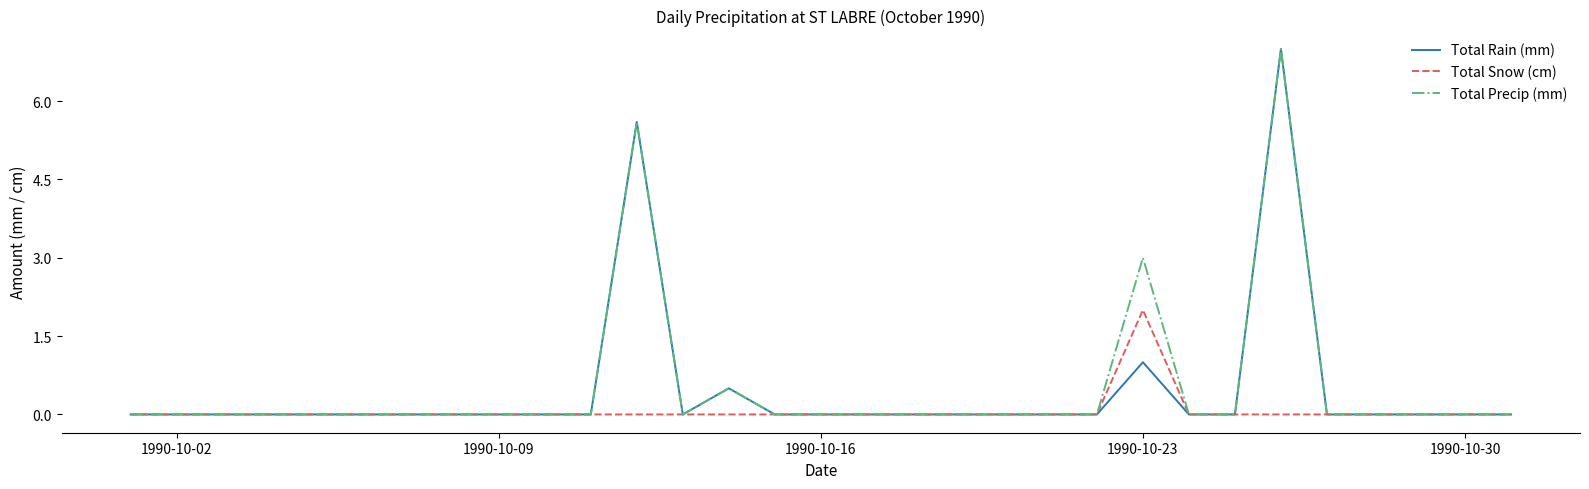

What is the greatest value displayed?

7.0